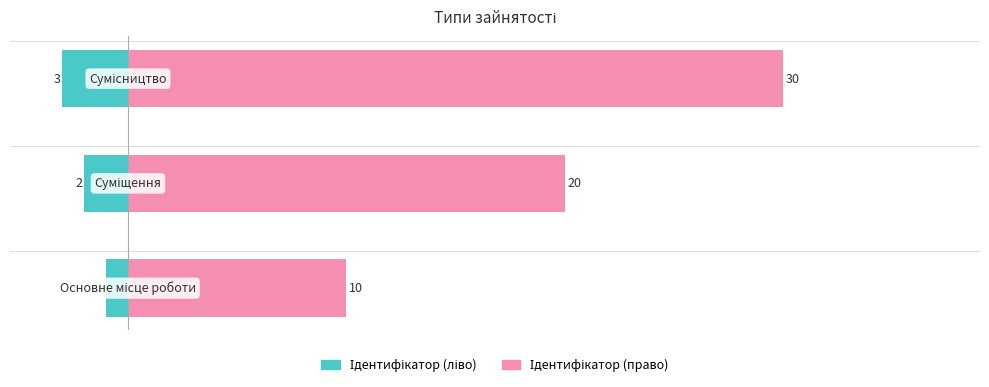

At which label is the value closest to 2?

Суміщення